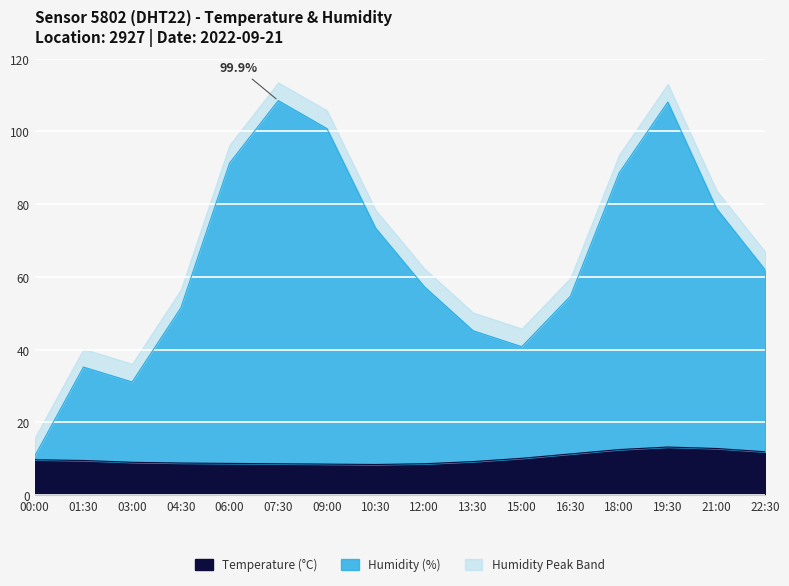

What is the total value across all series at 10:30?

78.4